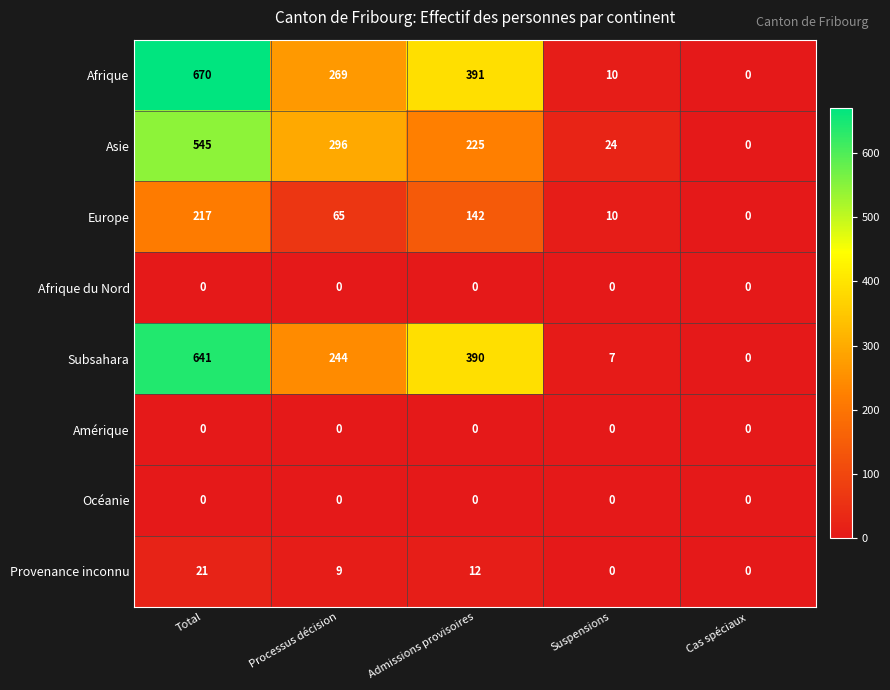

The Subsahara series shows 653 at Admissions provisoires. True or false?

False